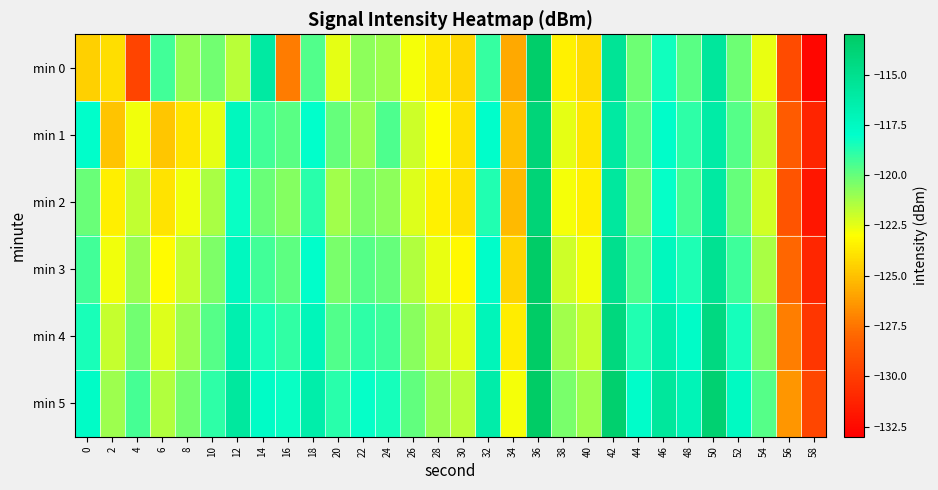

List the series in order of their peak value, lowest first.

min 1, min 2, min 0, min 3, min 4, min 5